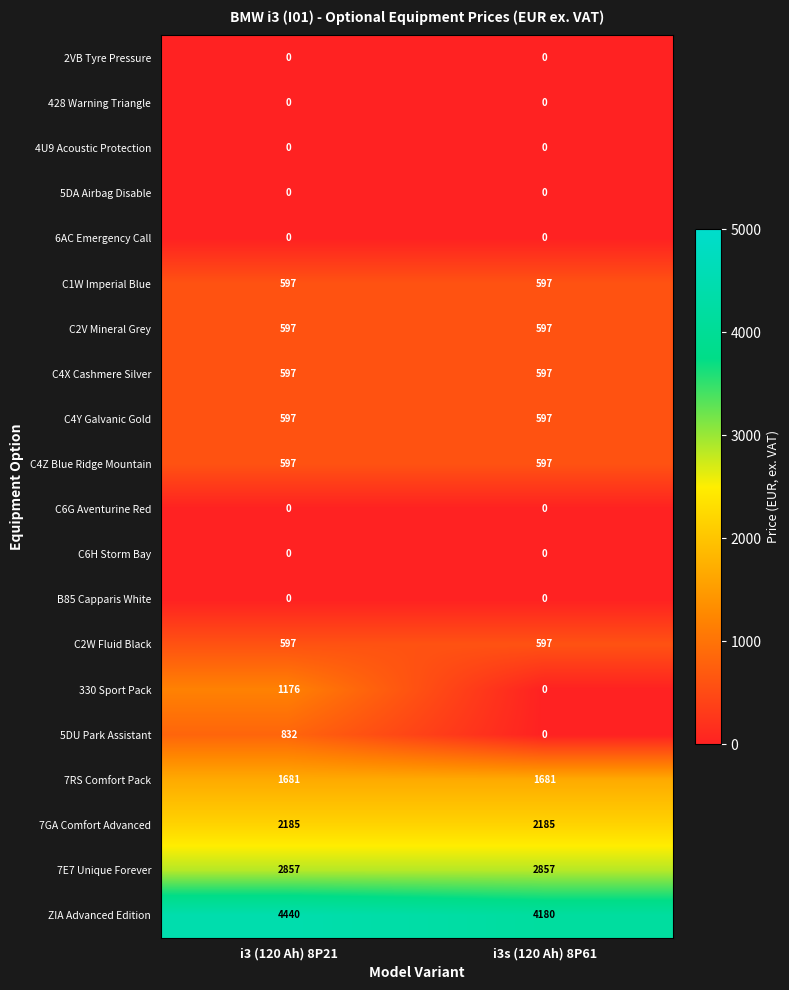

Which series changed the most between i3 (120 Ah) 8P21 and i3s (120 Ah) 8P61?

330 Sport Pack